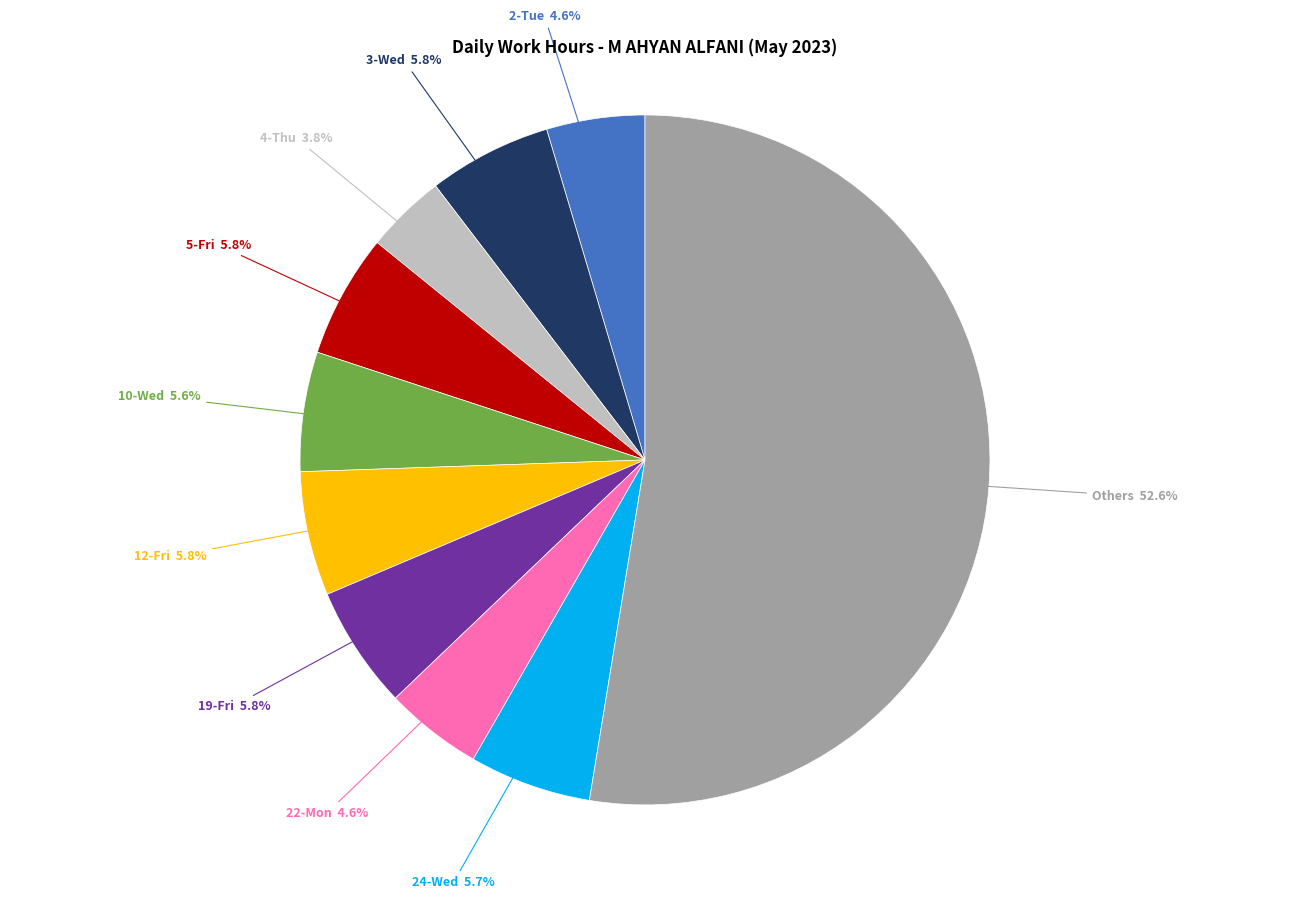

Is there a majority slice in this chart?

Yes